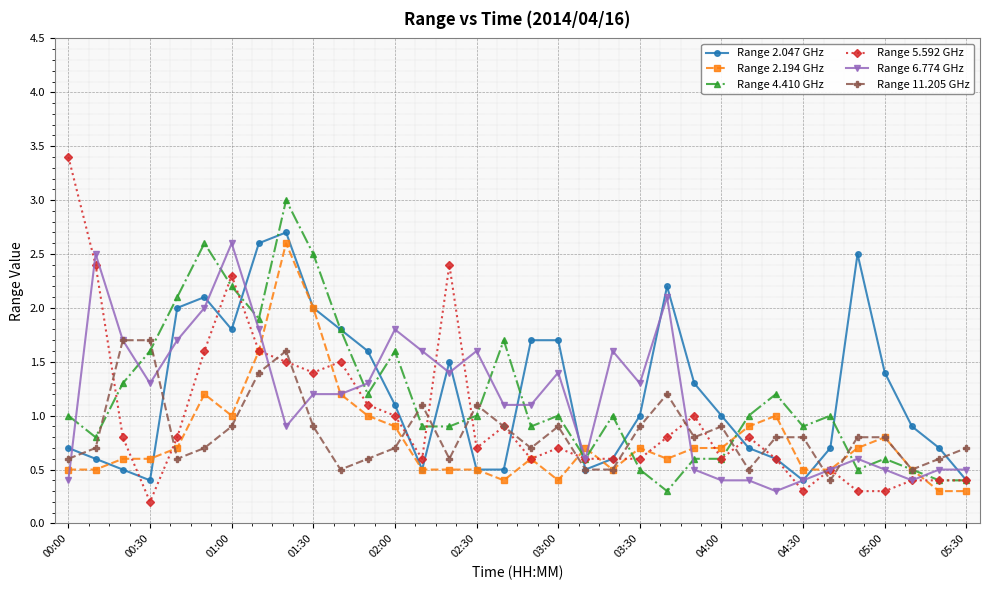

What is the minimum value for Range 2.047 GHz?

0.4